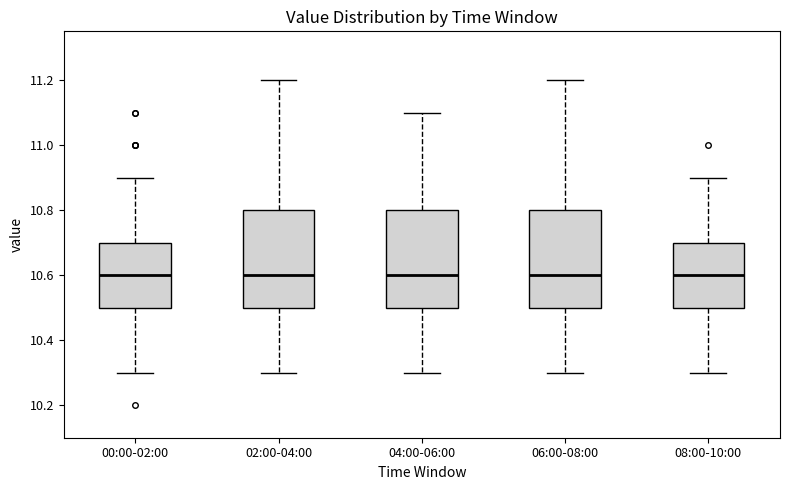

Where does the upper whisker of the box for 00:00-02:00 end on the y-axis? The values are not printed on the chart, so give them approximately, as read against the axis.

10.9